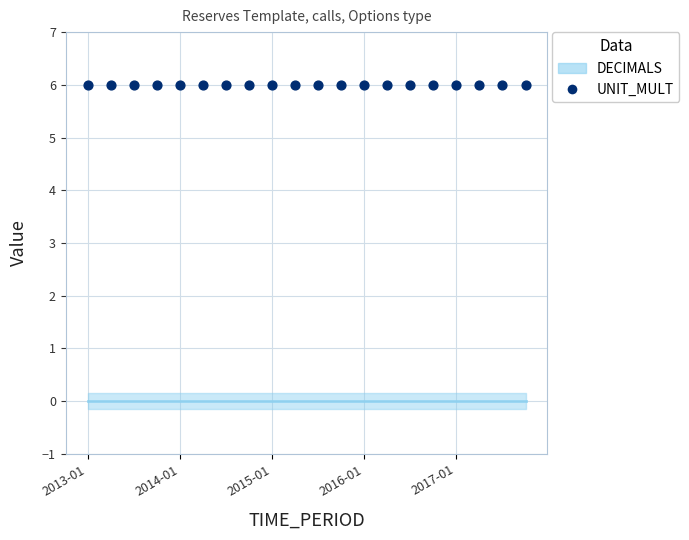

Which series contains the lowest Y value?

DECIMALS